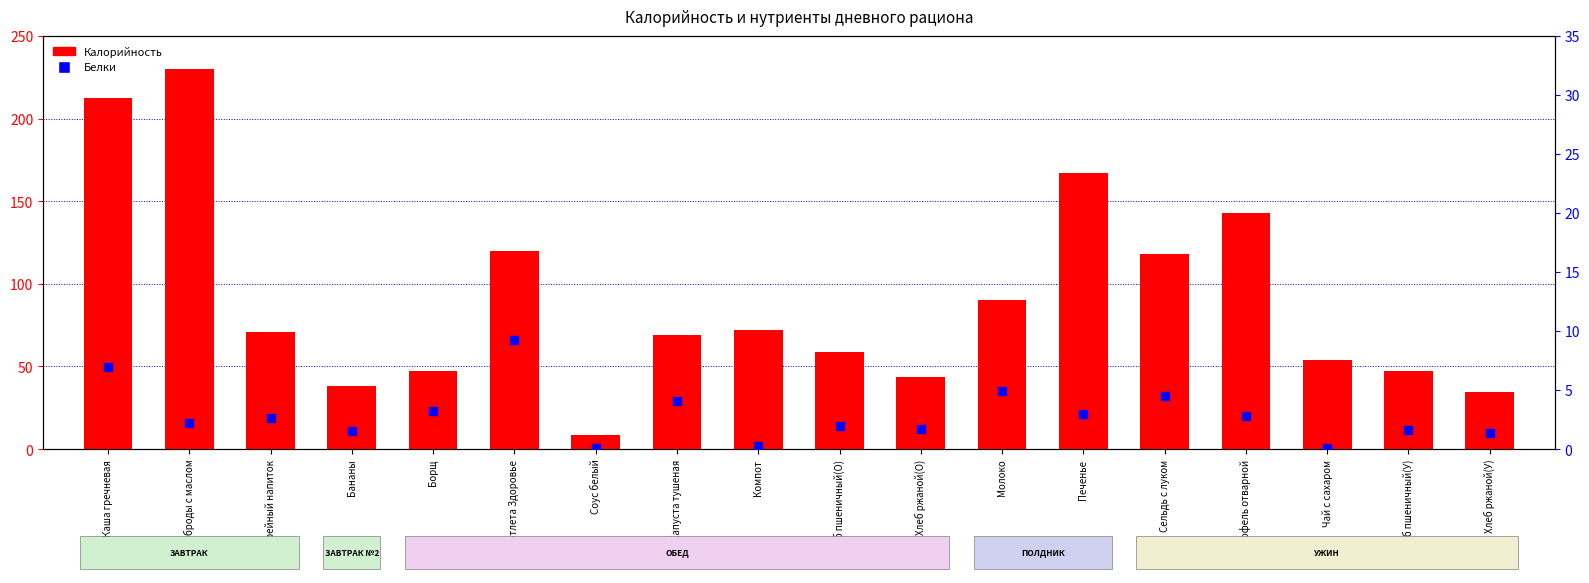

Is the value of Калорийность at Хлеб пшеничный(У) greater than the value of Белки at Борщ?

Yes